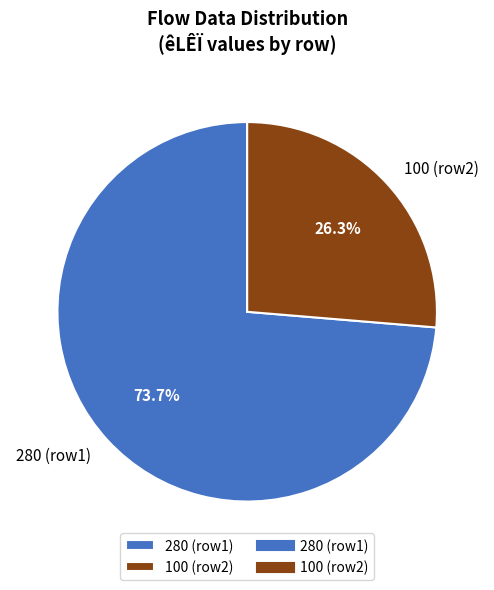

What is the smallest slice in the pie chart?

100 (row2)